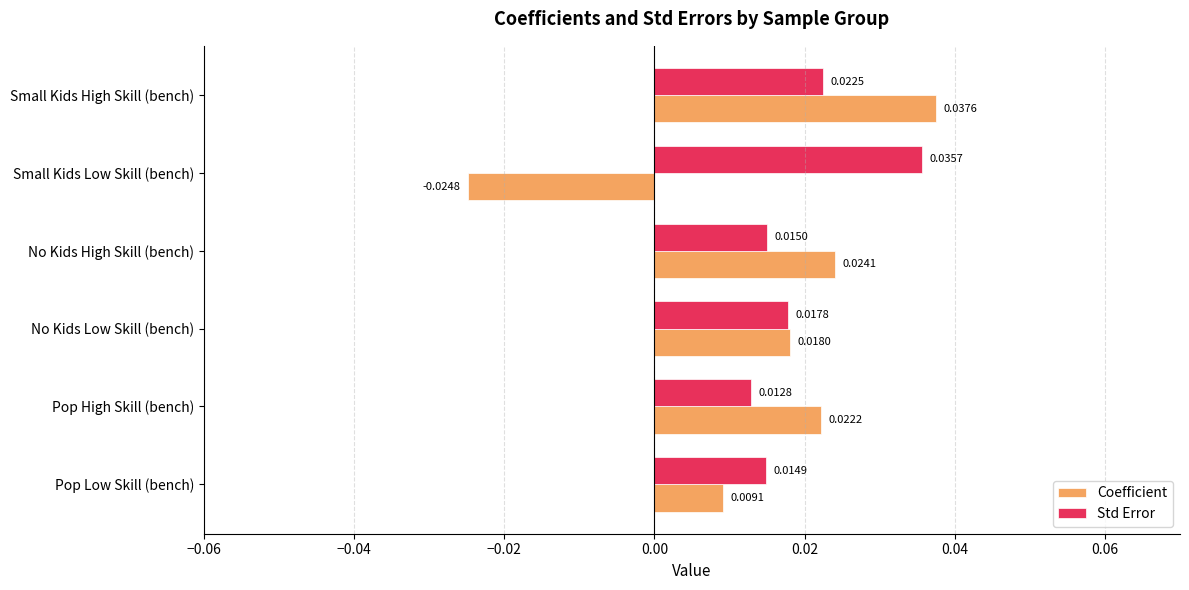

Which series changed the most between Pop High Skill (bench) and Small Kids High Skill (bench)?

Coefficient